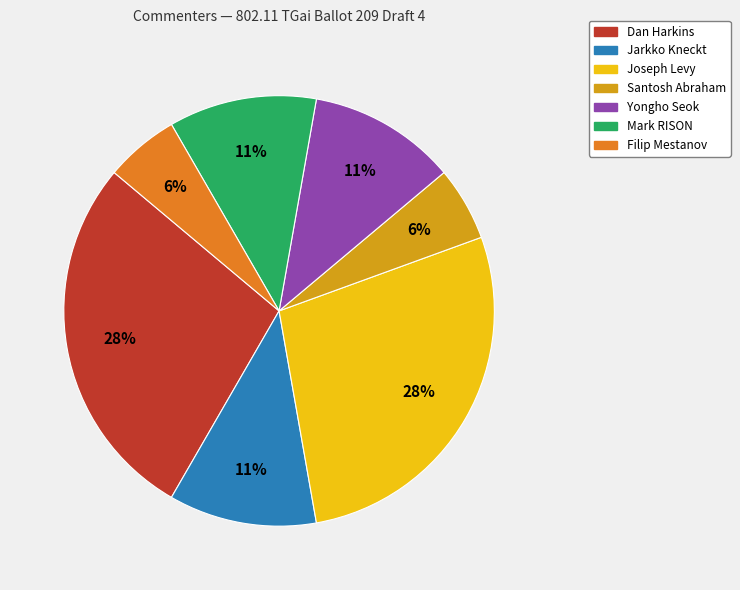

Does any single category account for the majority?

No